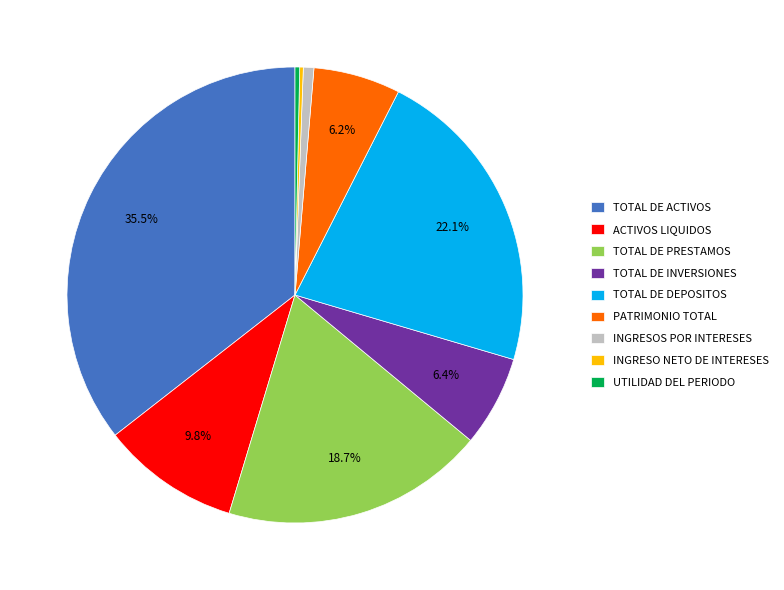

Between UTILIDAD DEL PERIODO and TOTAL DE DEPOSITOS, which is larger?

TOTAL DE DEPOSITOS